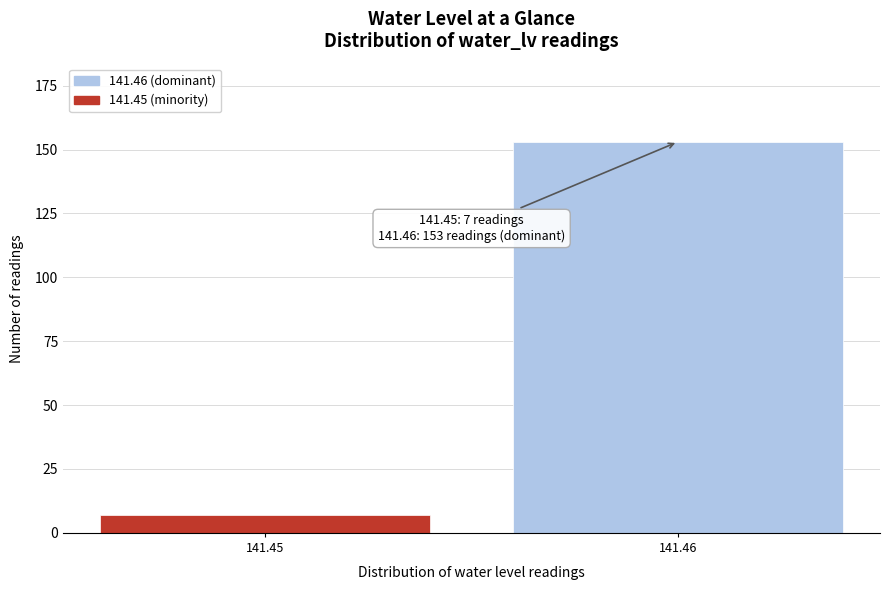

Reading right to left, list all the values displayed in this chart.

141.46=153	141.45=7